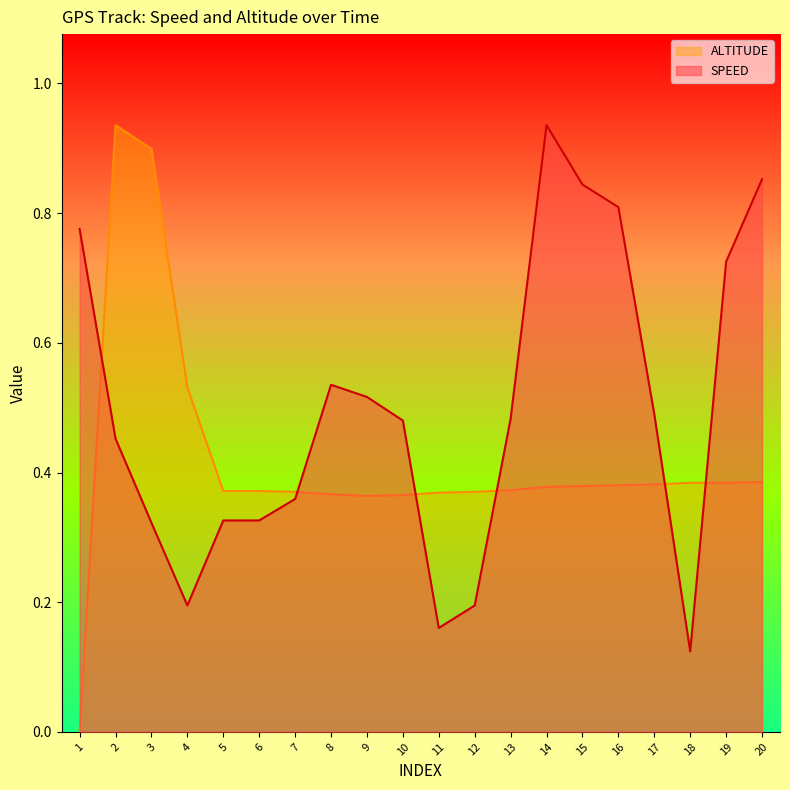

What is the value of the SPEED point at the 6th from the left?

0.3